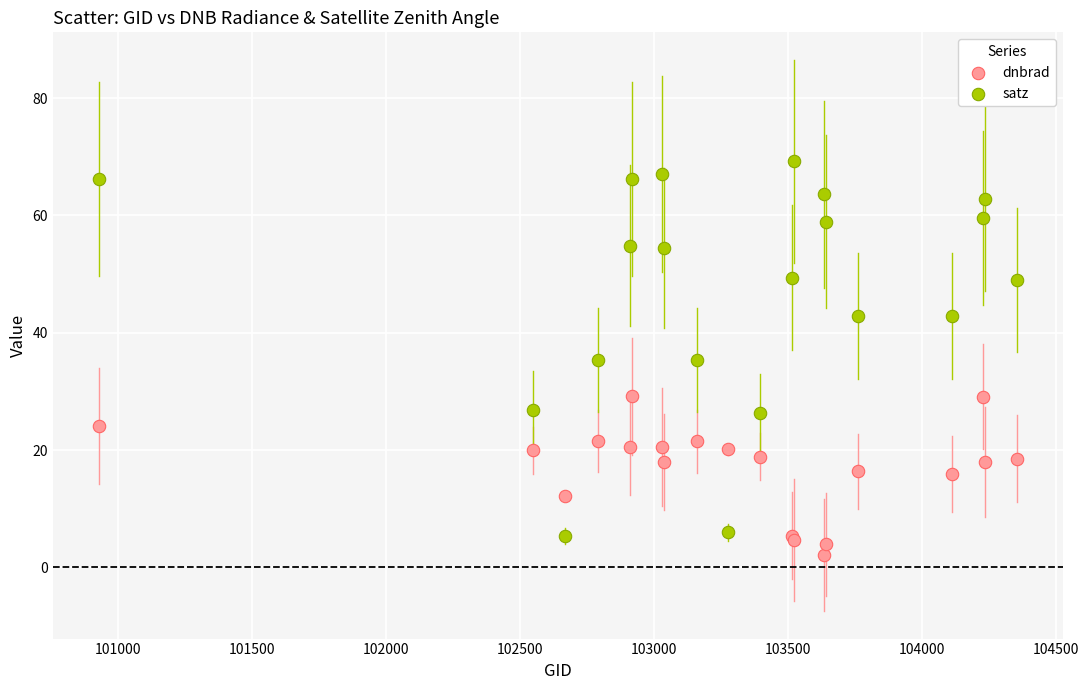

What are all the series names shown in the legend?

dnbrad, satz